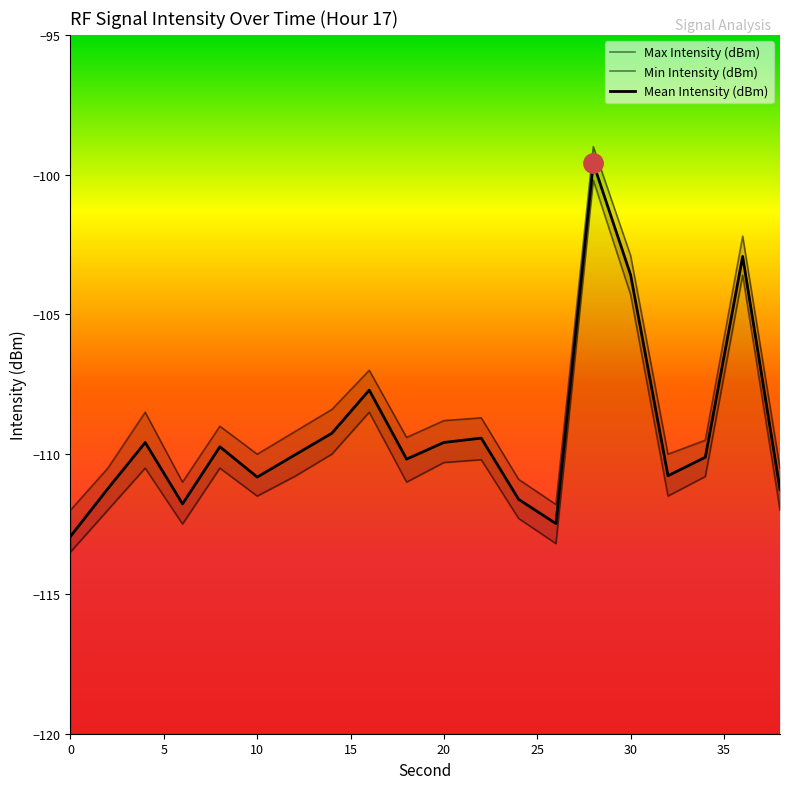

How many categories are shown in the chart?

20